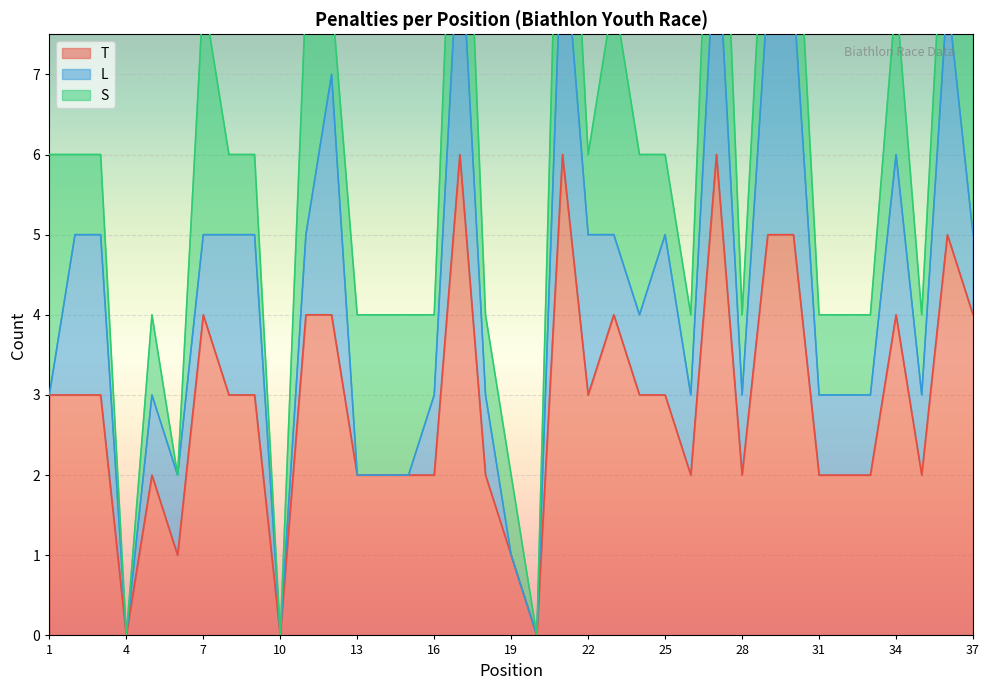

What is the sum of the S values at 4 and 24?

2